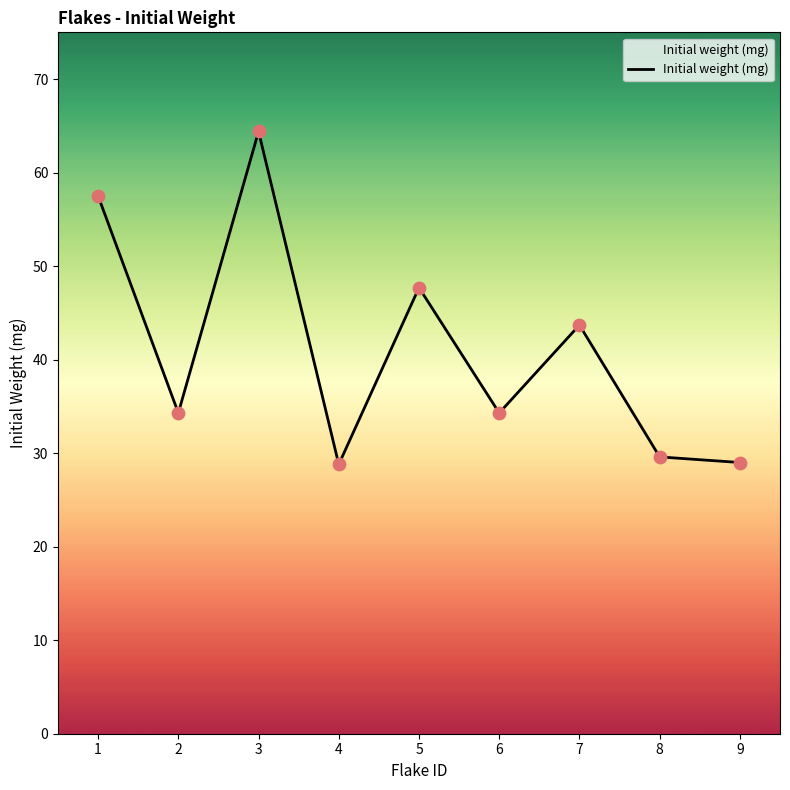

Which has a higher value, 2 or 1?

1